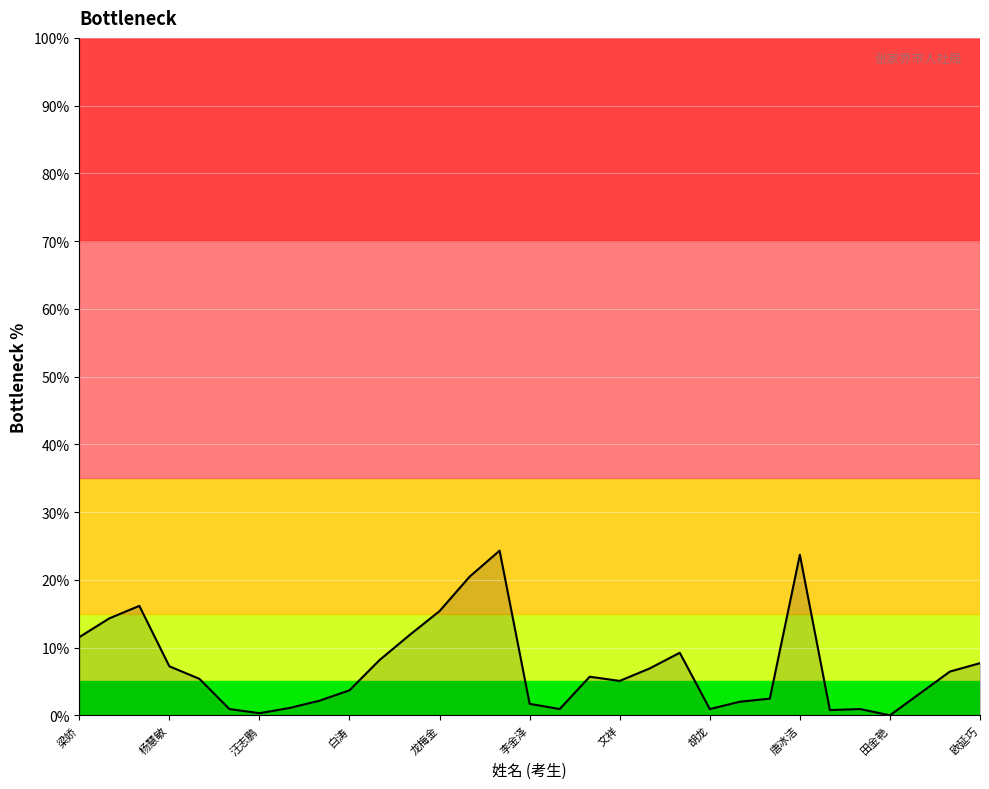

How many lines are shown in the chart?

1